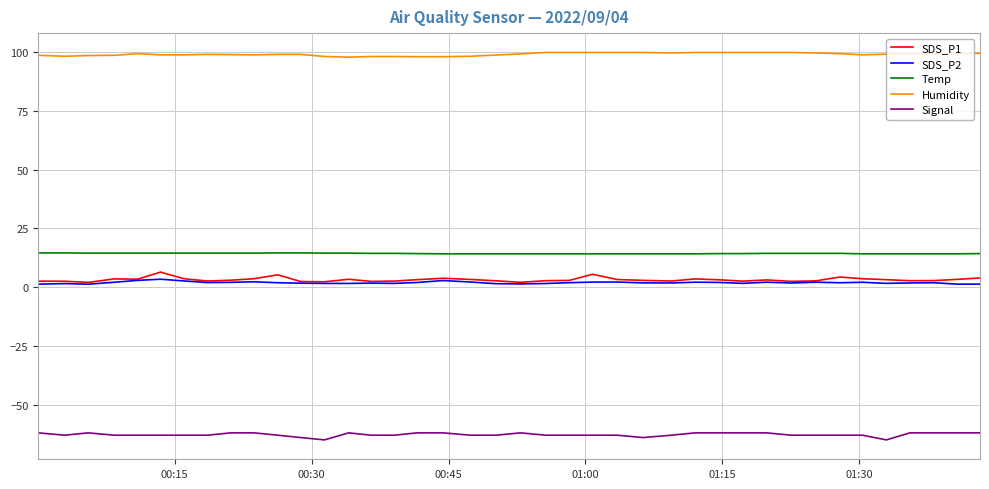

True or false: Temp and Humidity cross at least once.

False